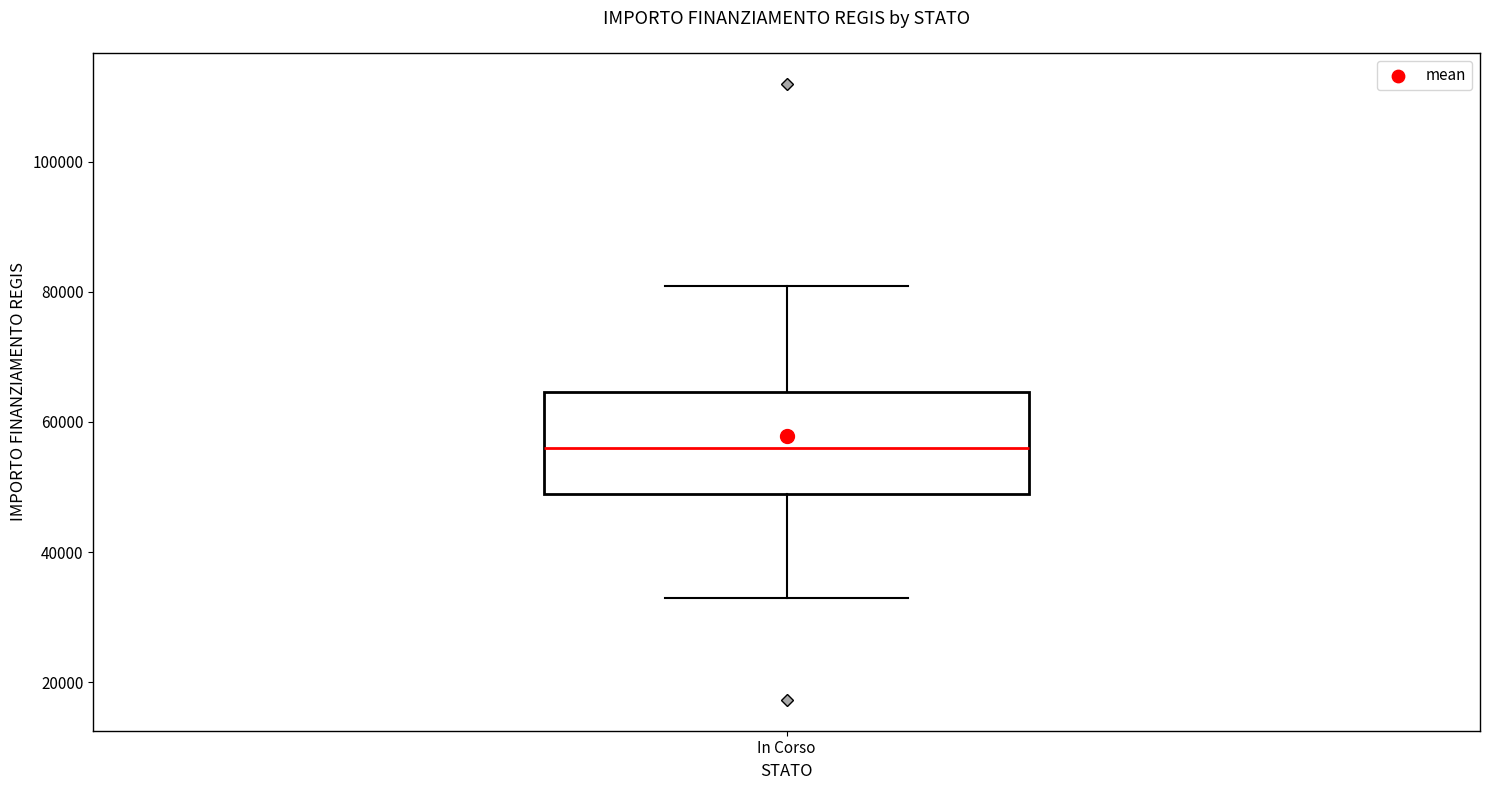

Transcribe this box plot: give where the median line is, the range the box spans, and where the two whiskers end, as read against the y-axis. The values are not printed on the chart, so give them approximately, as read against the axis.

median 56000, box 50000 to 64000, whiskers 32000 to 80000